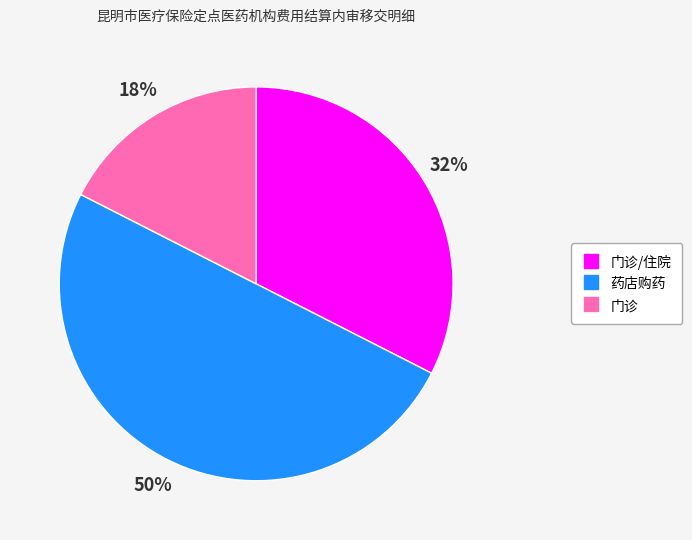

How many slices are in this pie chart?

3